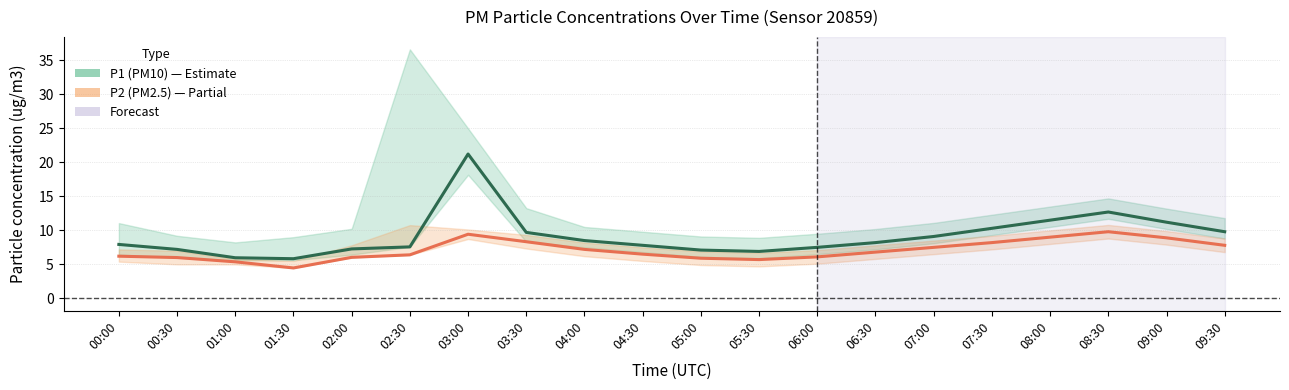

What is the difference between the P2 (PM2.5) values at 02:30 and 06:00?

0.3